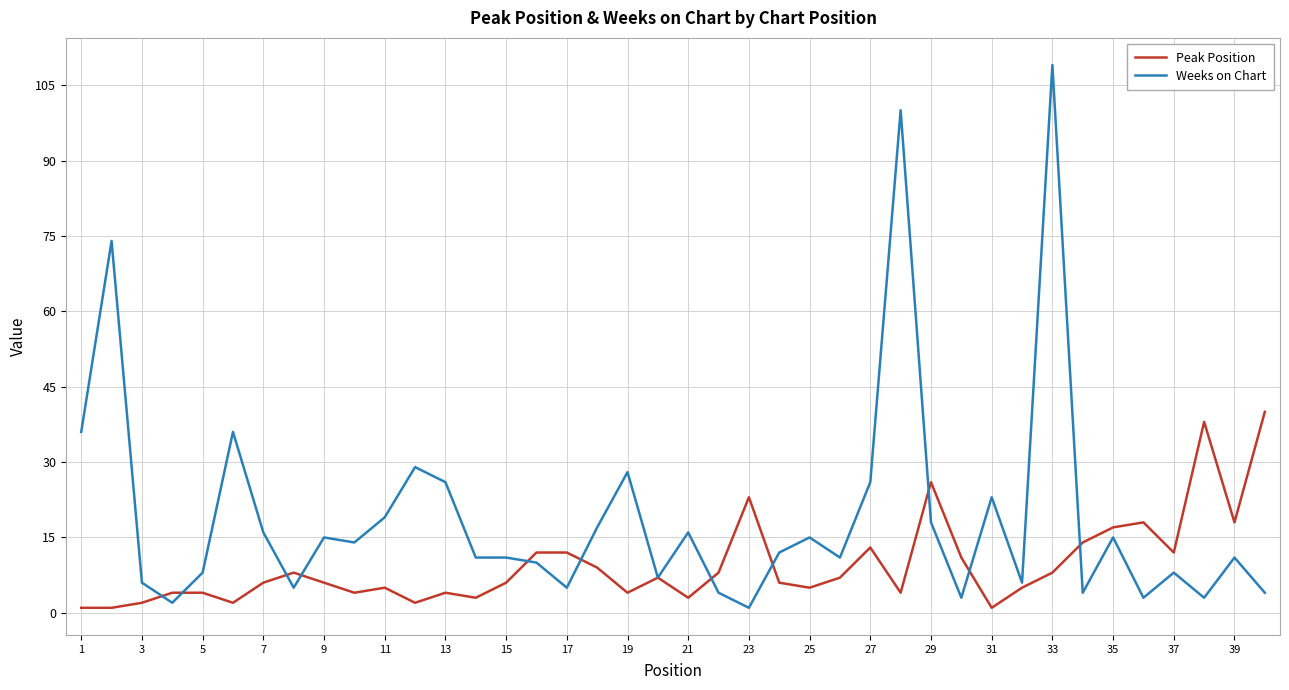

What is the maximum value for Peak Position?

40